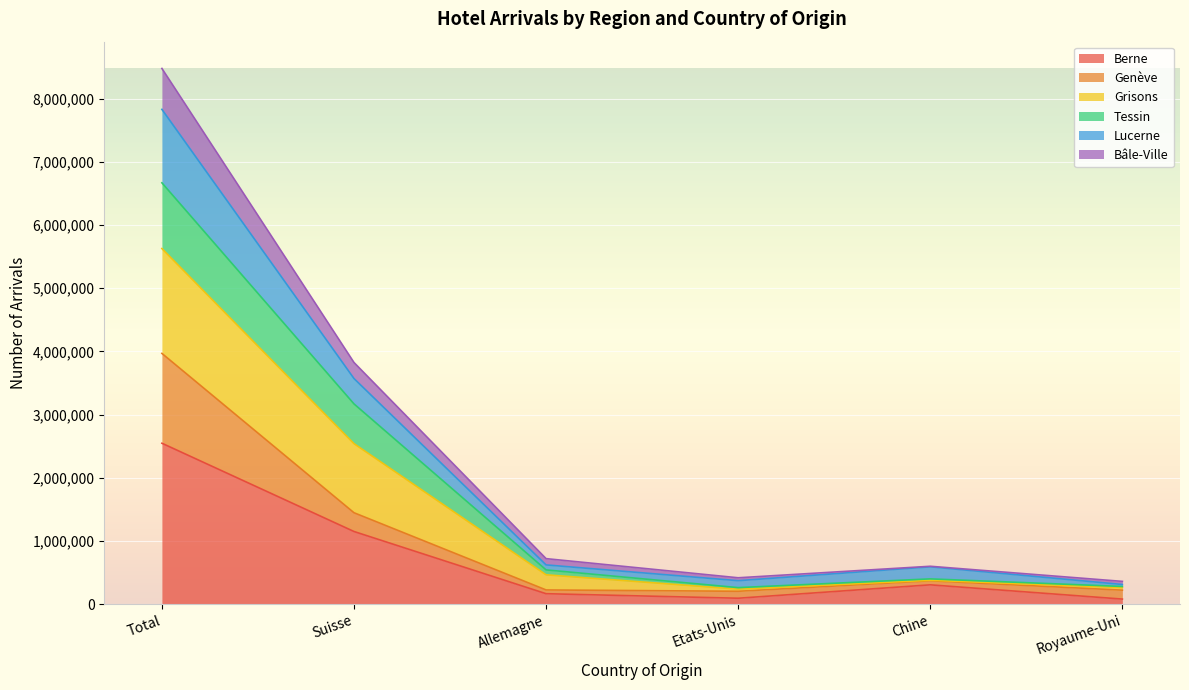

Where is the first local minimum for Genève?

Etats-Unis